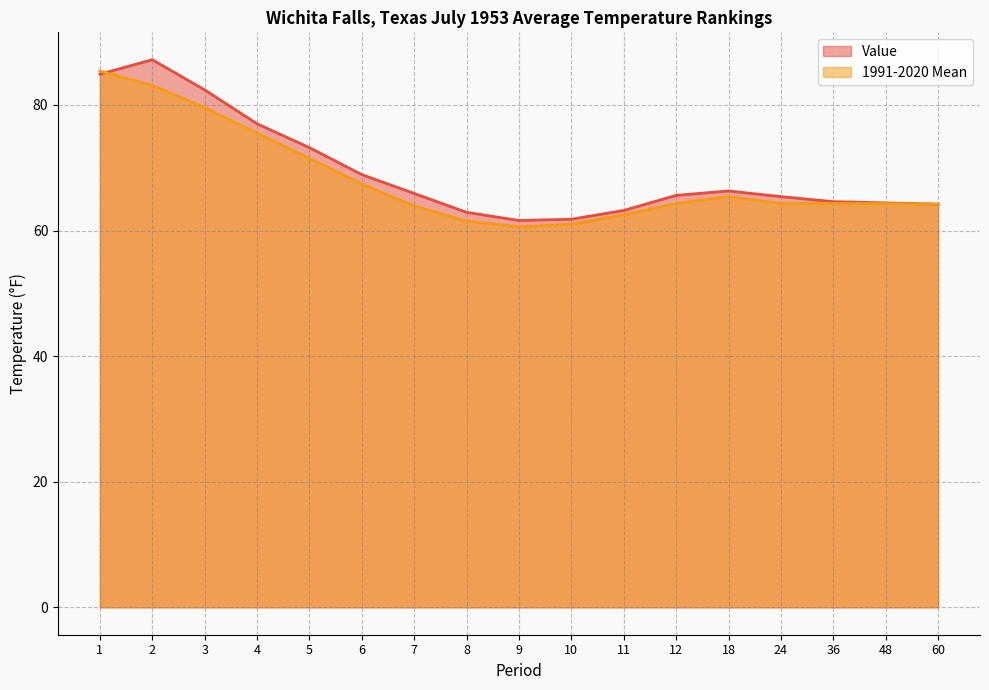

What is the difference between the maximum and minimum values in the Value series?

25.6